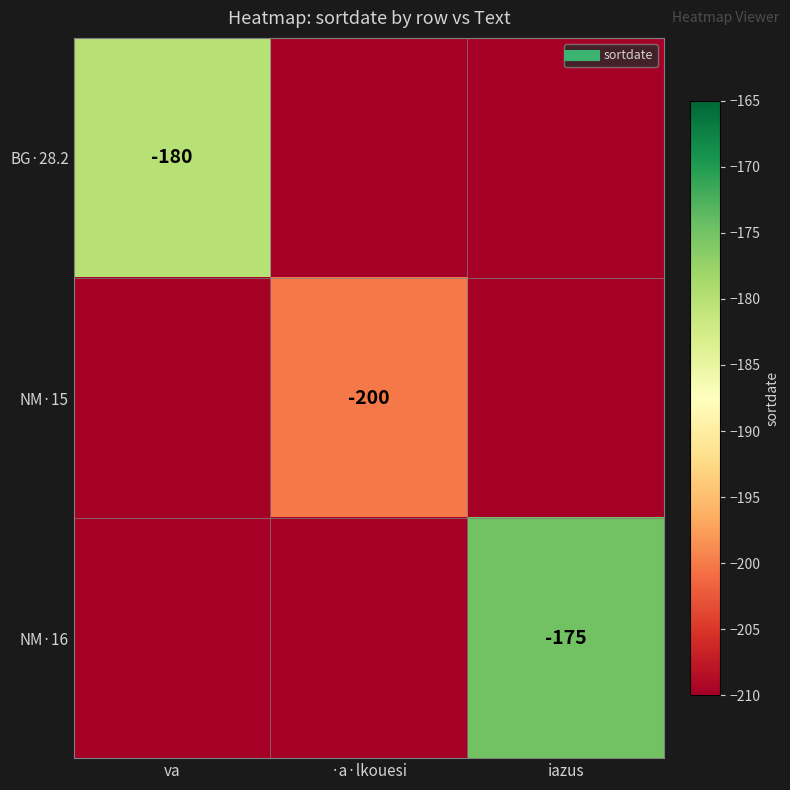

At which label does NM·15 reach its peak?

·a·lkouesi